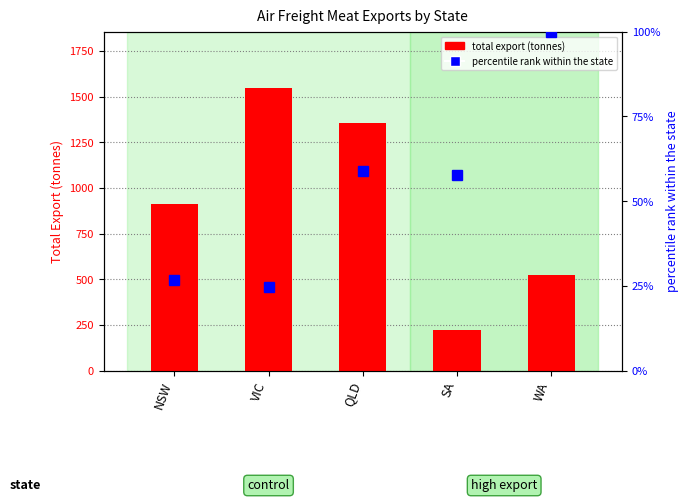

Where is total export (tonnes) nearest to the value 883?

NSW